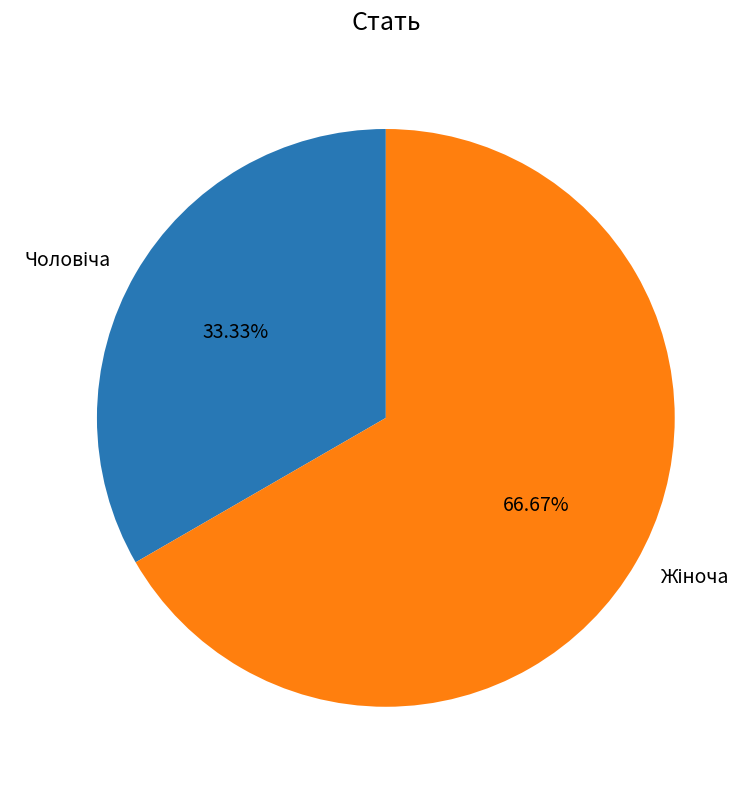

Is there a majority slice in this chart?

Yes